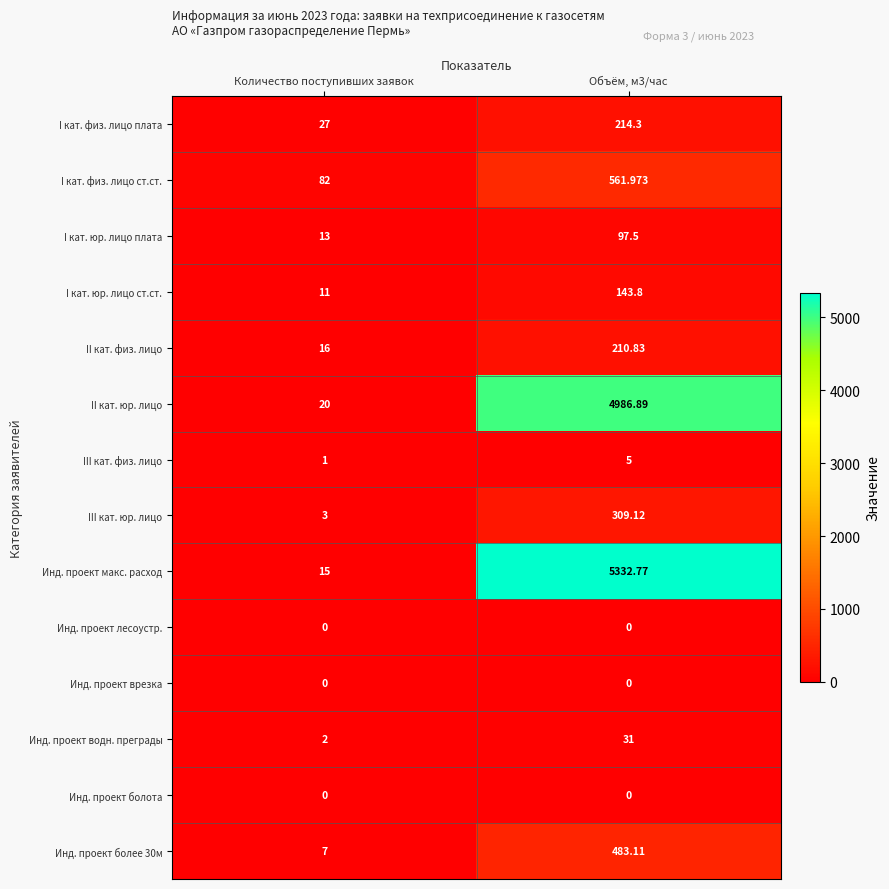

Which series has the largest total across all categories?

Инд. проект макс. расход